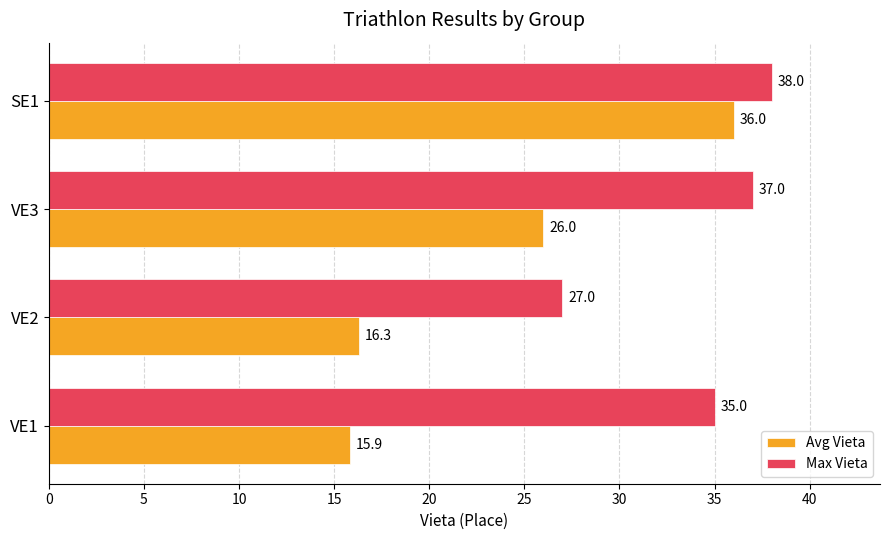

What is the total value across all series at SE1?

74.0